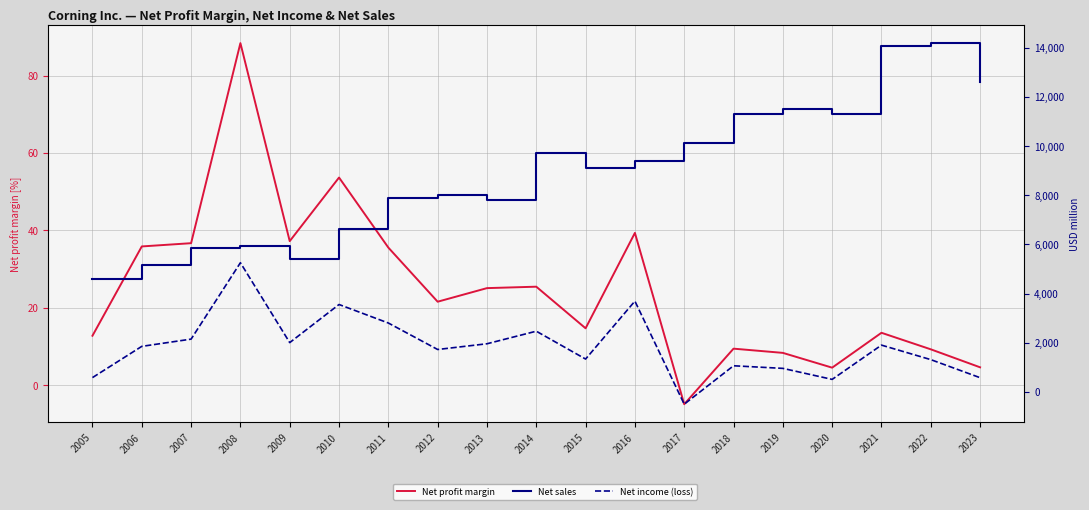

What is the average value of the Net profit margin series?

24.8